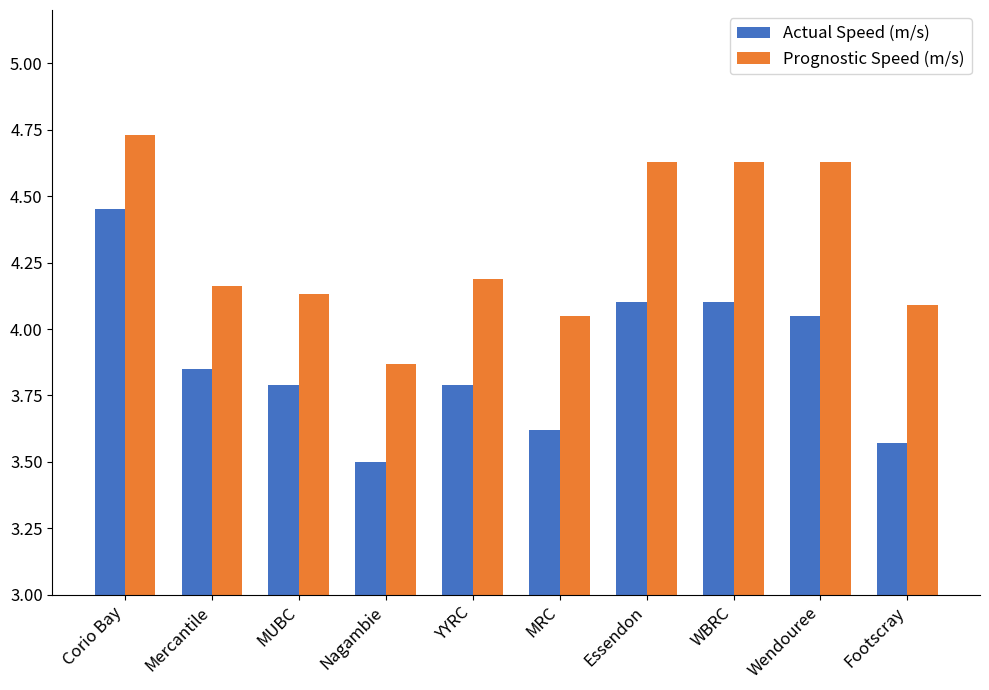

At WBRC, list the series in order from smallest to largest.

Actual Speed (m/s), Prognostic Speed (m/s)